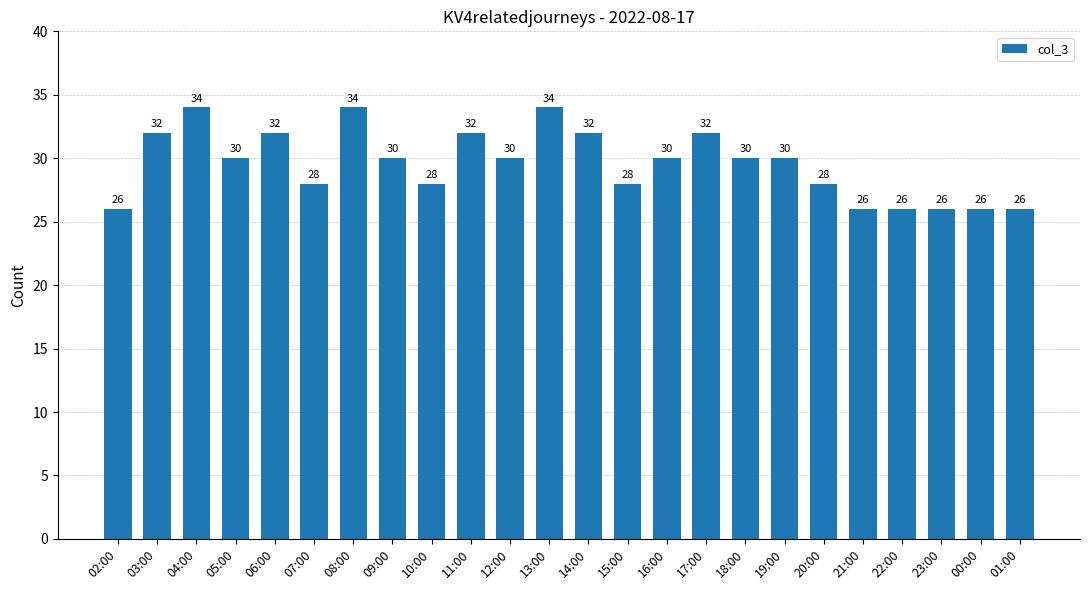

Where does the data first go above 30?

03:00